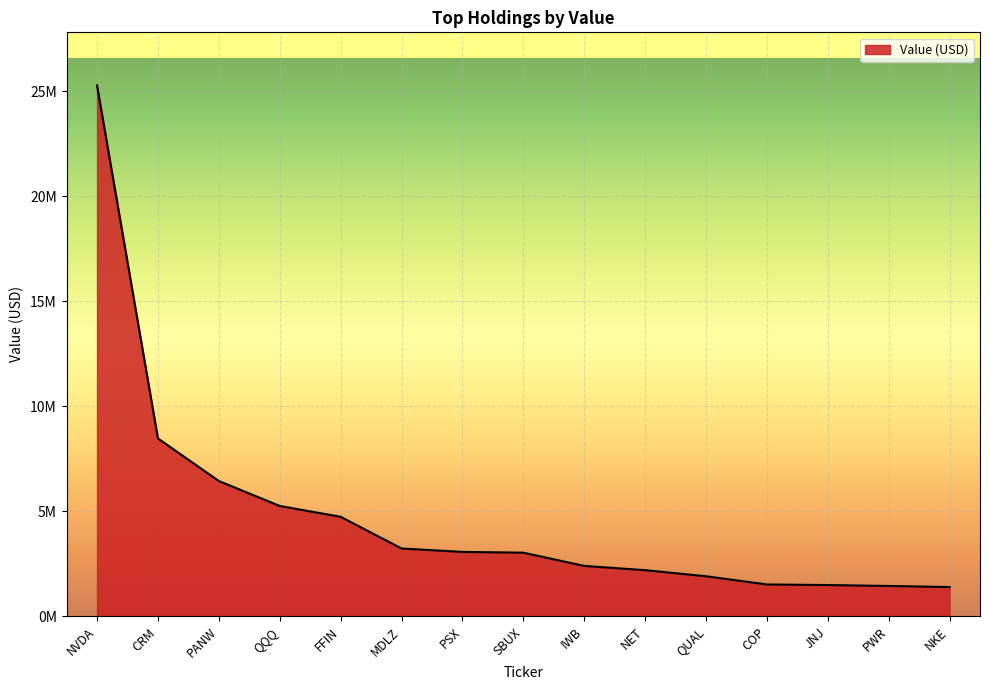

Reading left to right, list all the values displayed in this chart.

25267246	8470323	6444287	5255872	4741325	3232652	3071321	3033176	2403834	2201231	1911087	1520751	1492552	1450167	1397295